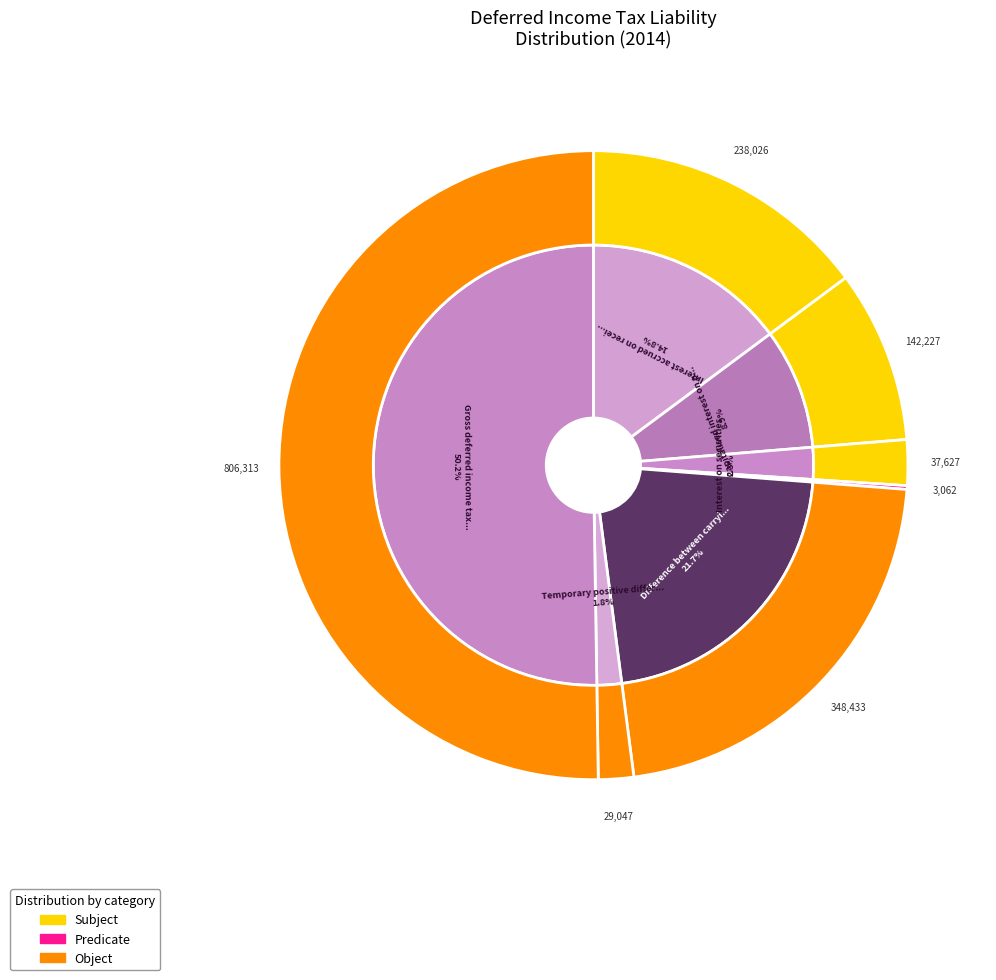

What is the largest slice in the pie chart?

Gross deferred income tax liability